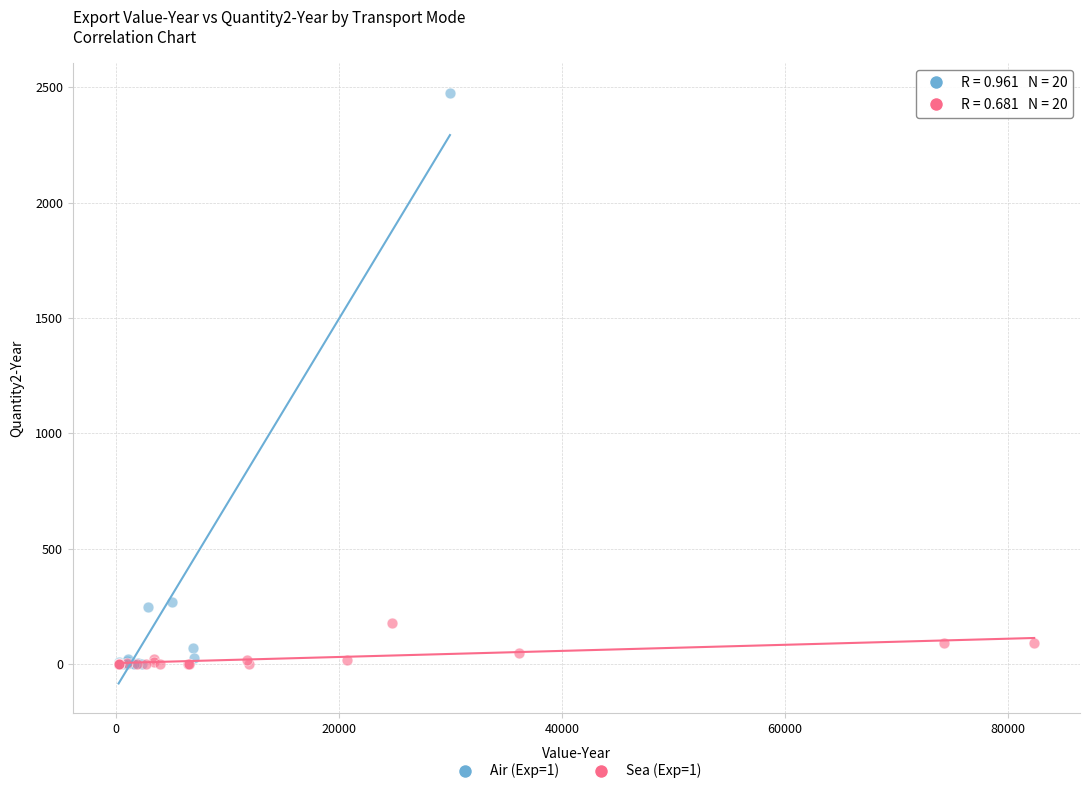

Which series has the largest Y range (max minus min)?

Air (Exp=1)